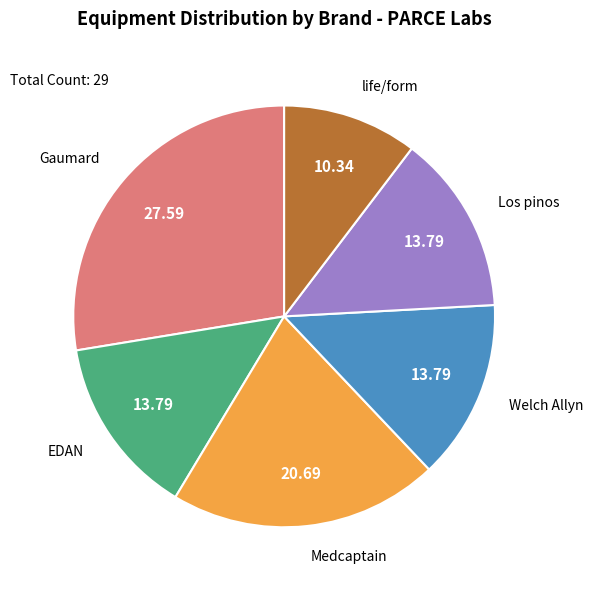

Approximately how many times larger is the value at EDAN compared to Welch Allyn?

1.0